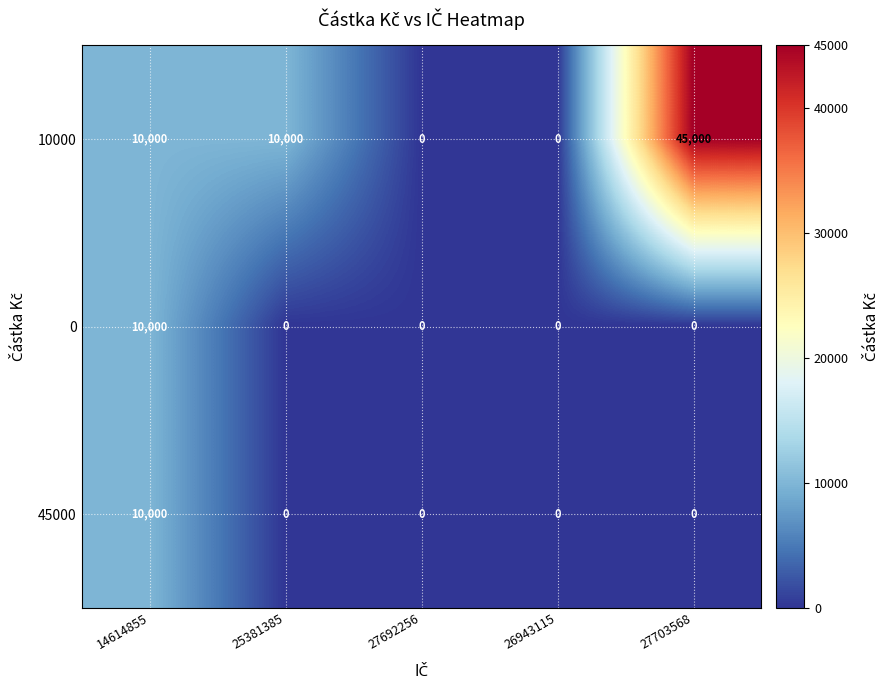

What is the average value of the 45000 series?

2000